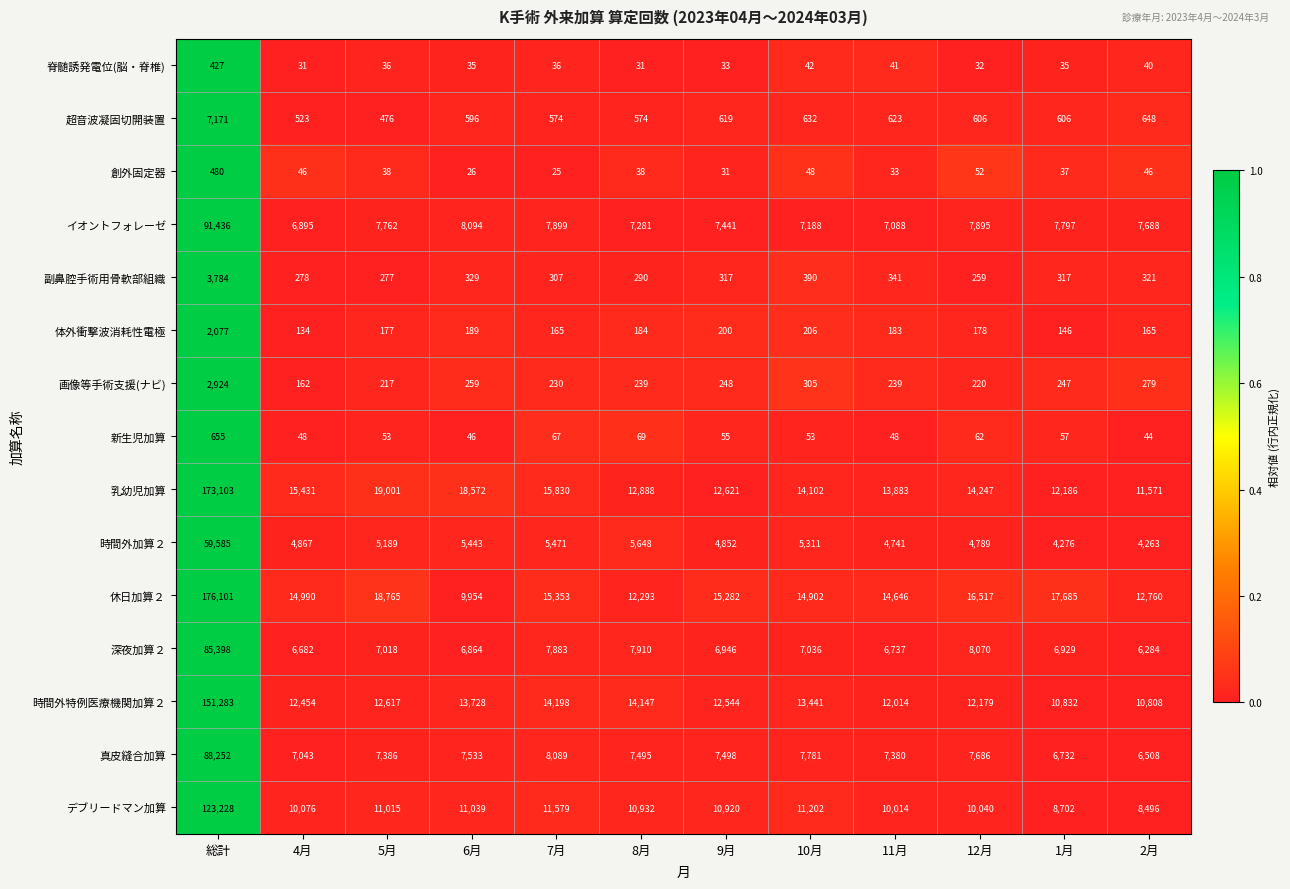

How many categories are shown in the chart?

12